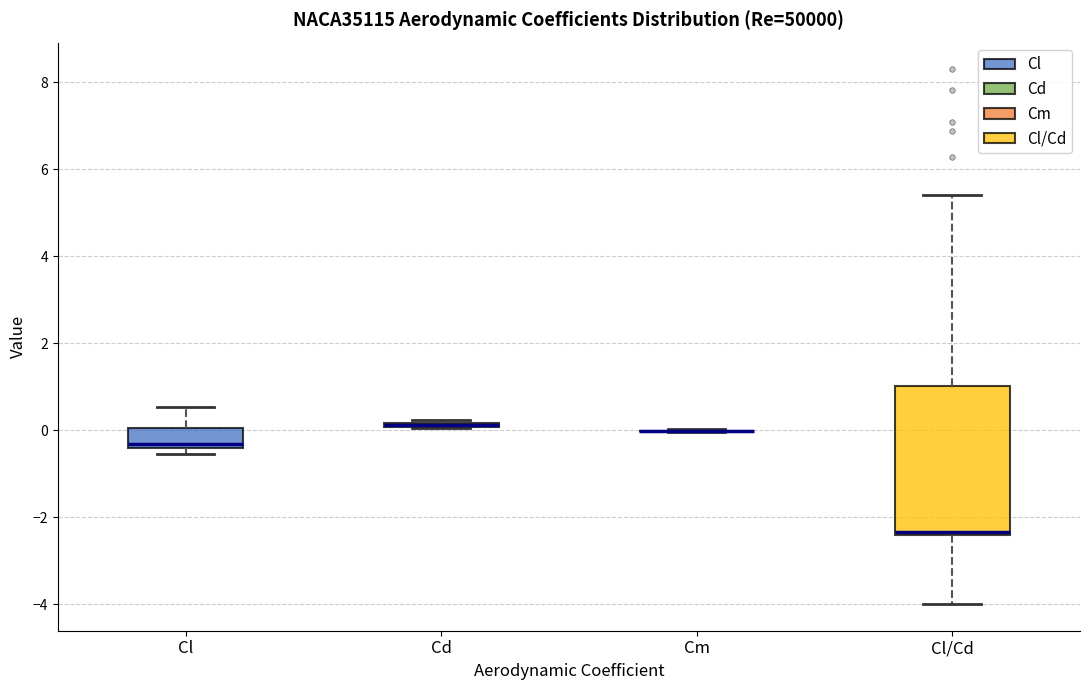

Where is the lower edge of the box for Cd on the y-axis? The values are not printed on the chart, so give them approximately, as read against the axis.

0.0